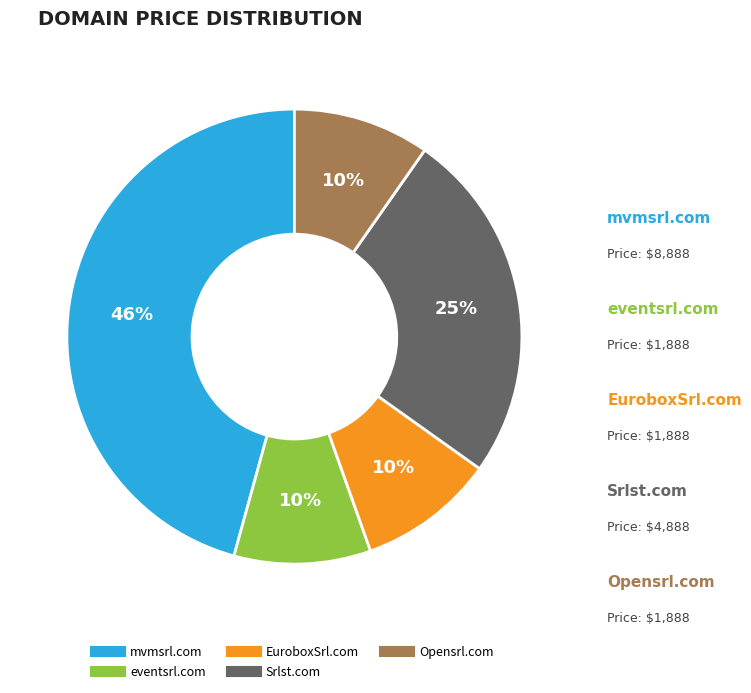

Do EuroboxSrl.com and mvmsrl.com together represent more than half of the pie?

Yes